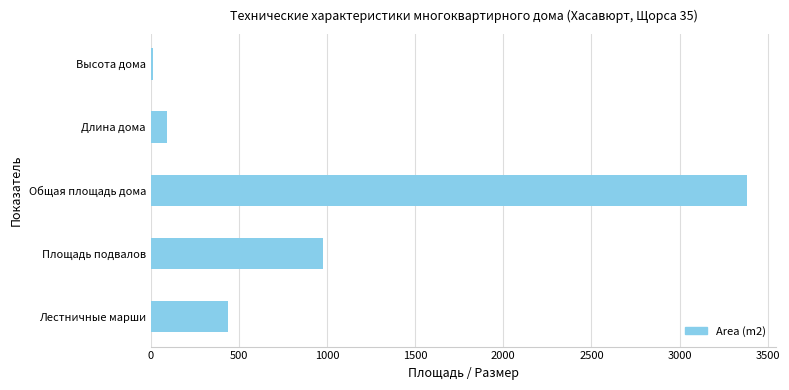

Count the number of categories in the chart.

5